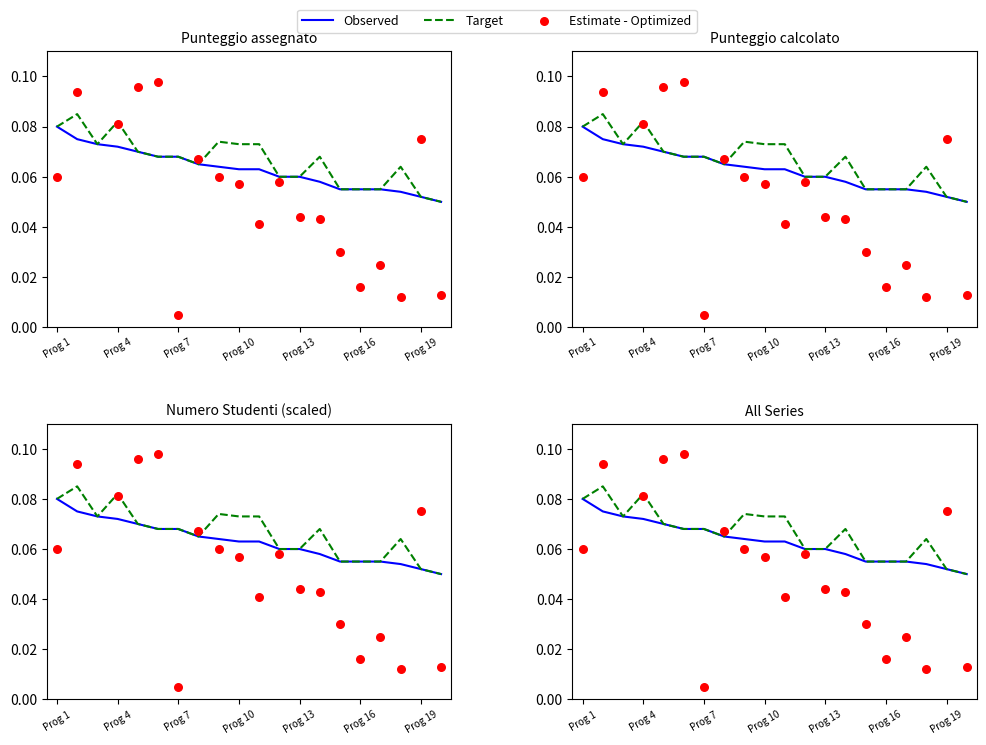

Which series has the widest spread of Y values?

Estimate - Optimized